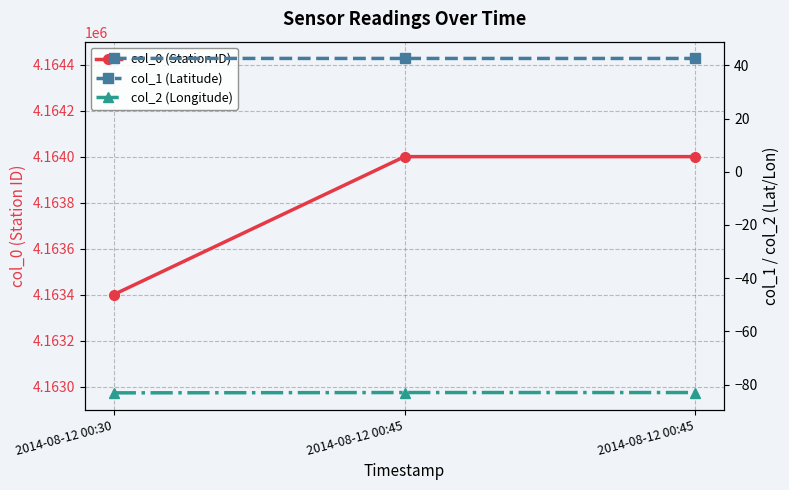

What are all the series names shown in the legend?

col_0 (Station ID), col_1 (Latitude), col_2 (Longitude)